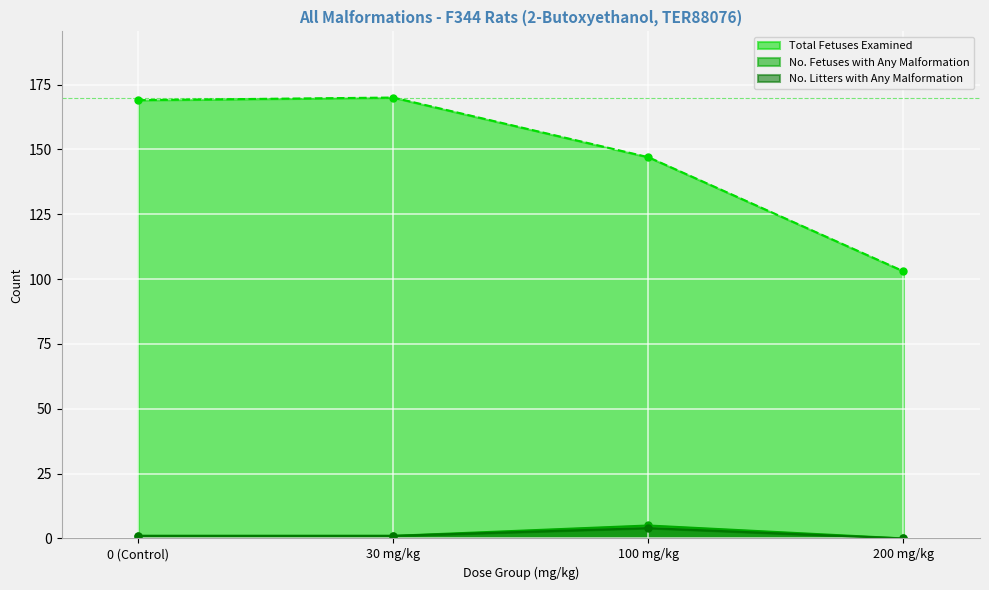

True or false: No. Litters with Any Malformation and Total Fetuses Examined cross at least once.

False